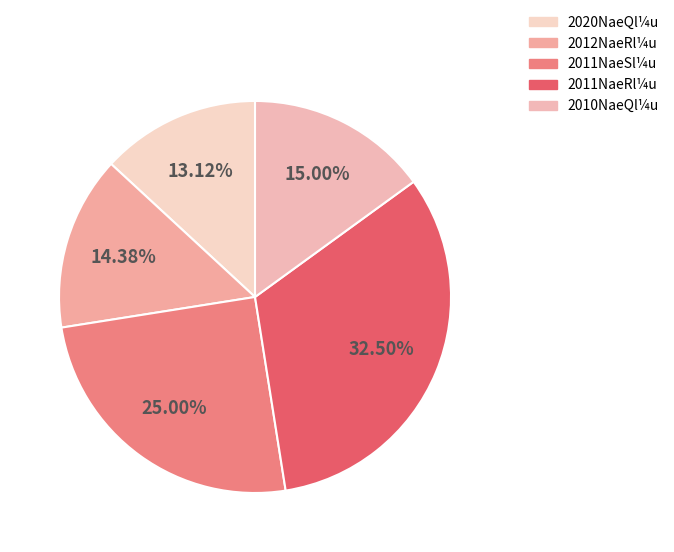

Which slice is the largest?

2011NaeRl¼u